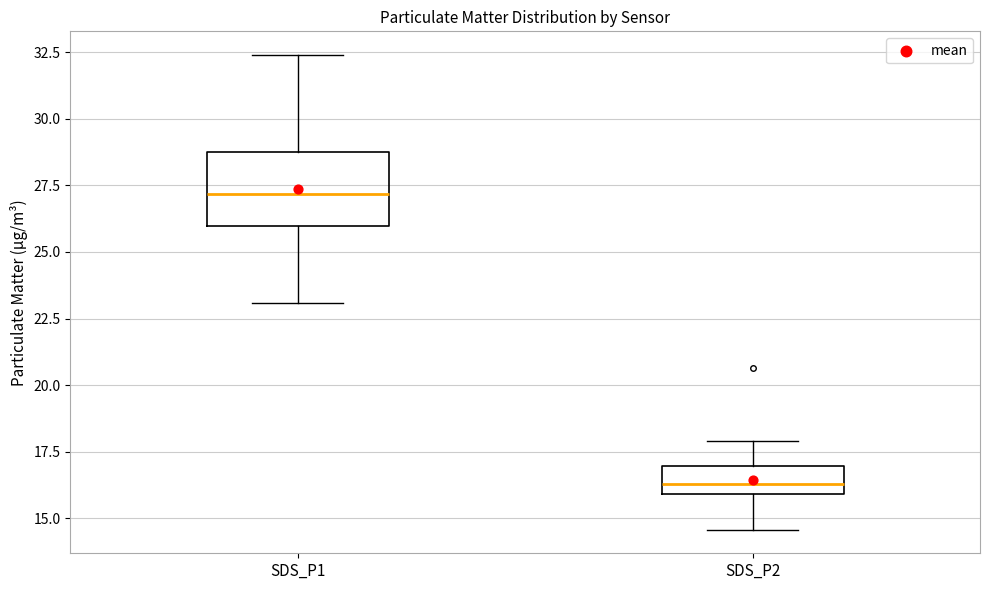

Reading left to right, read every box against the y-axis: the position of its median line, the range the box covers, and the ends of its whiskers. The values are not printed on the chart, so give them approximately, as read against the axis.

SDS_P1: median 27.0, box 26.0 to 28.5, whiskers 23.0 to 32.5
SDS_P2: median 16.5, box 16.0 to 17.0, whiskers 14.5 to 18.0